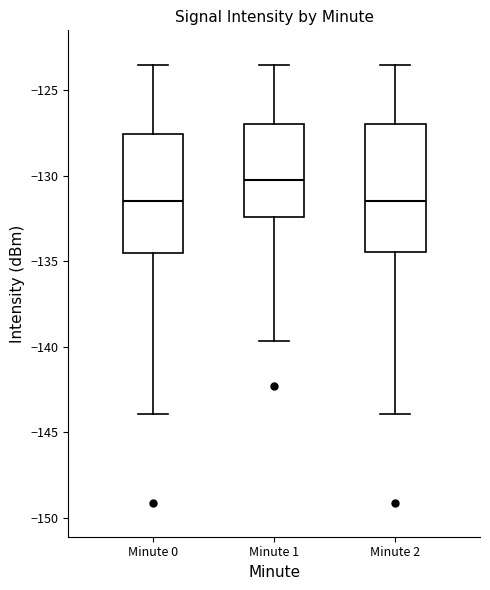

Reading left to right, transcribe this box plot: for each box, give where its median line is, the range the box spans, and where its two whiskers end, as read against the y-axis. The values are not printed on the chart, so give them approximately, as read against the axis.

Minute 0: median -131.5, box -134.5 to -127.5, whiskers -144.0 to -123.5
Minute 1: median -130.5, box -132.5 to -127.0, whiskers -139.5 to -123.5
Minute 2: median -131.5, box -134.5 to -127.0, whiskers -144.0 to -123.5